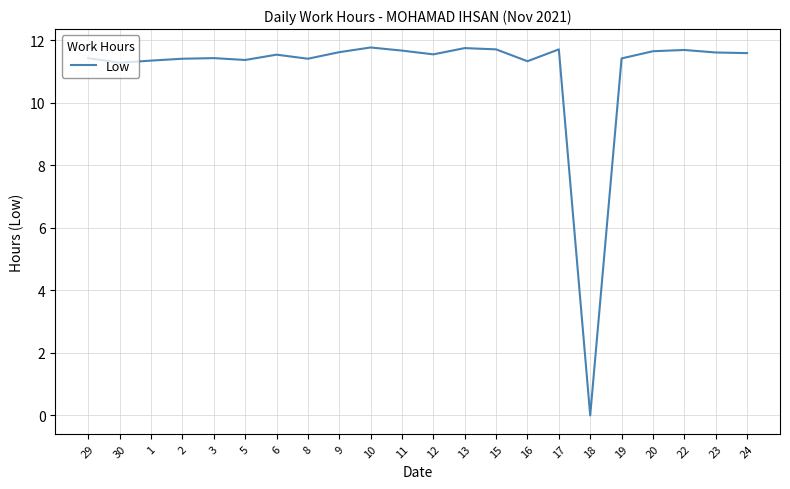

Which label corresponds to the smallest value in the chart?

18